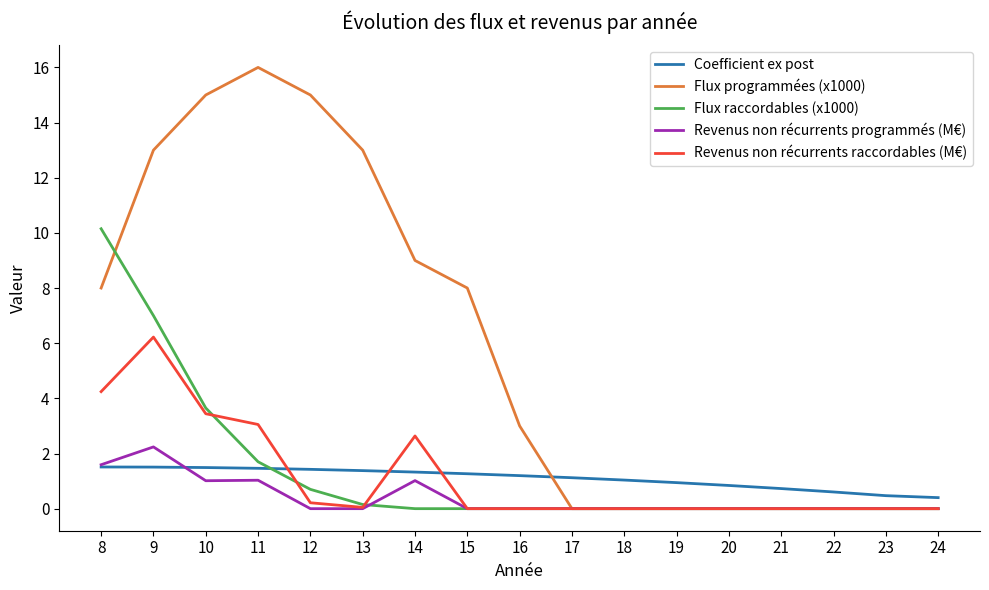

The Revenus non récurrents programmés (M€) series shows -1.0 at 17. True or false?

False